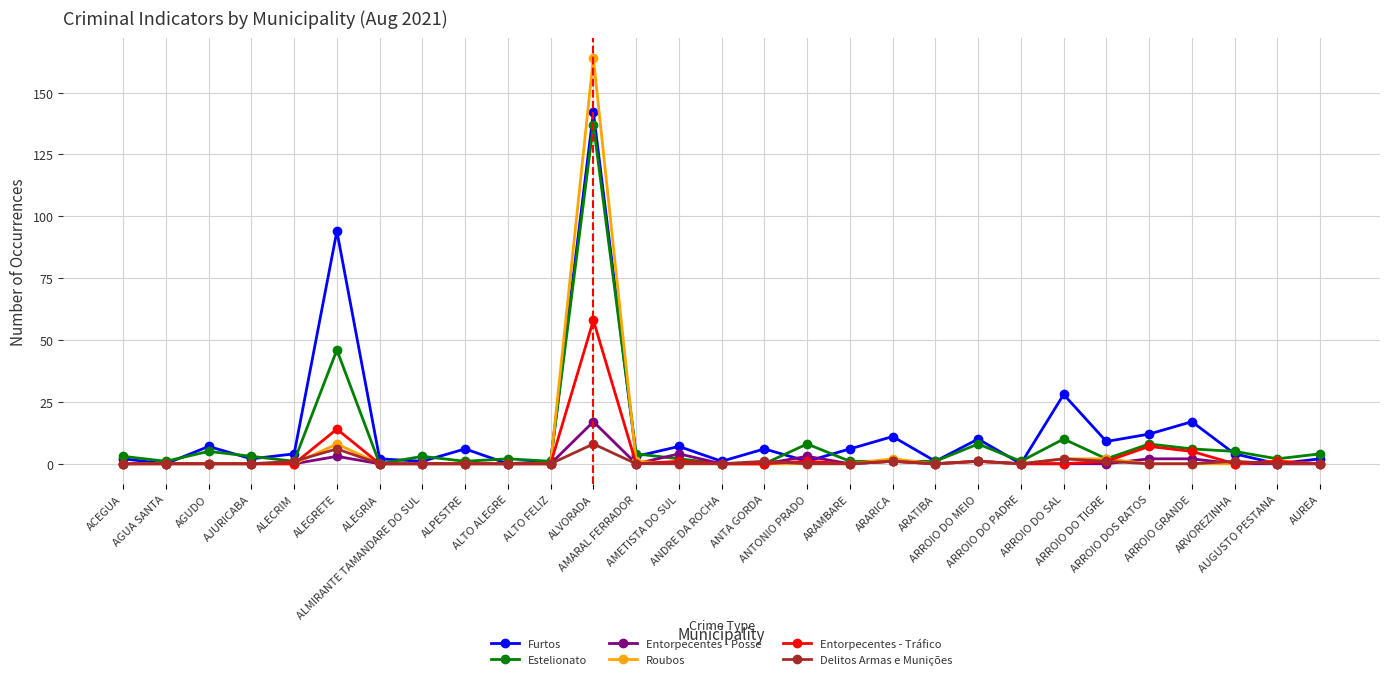

Which series has the widest spread of values?

Roubos